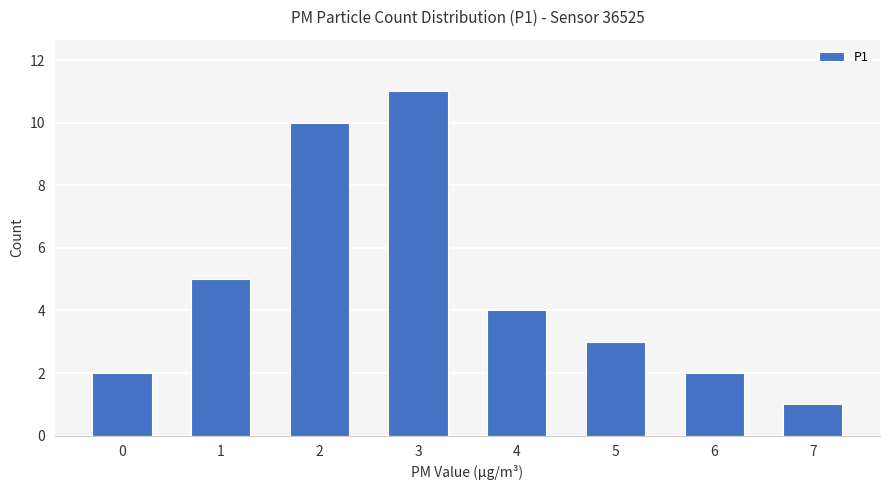

What is the value of the 8th bar from the left?

1